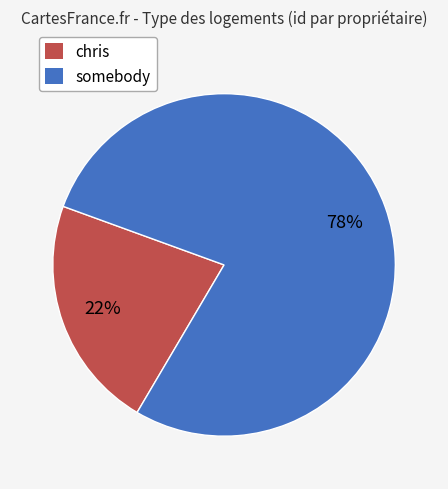

How many slices are in this pie chart?

2